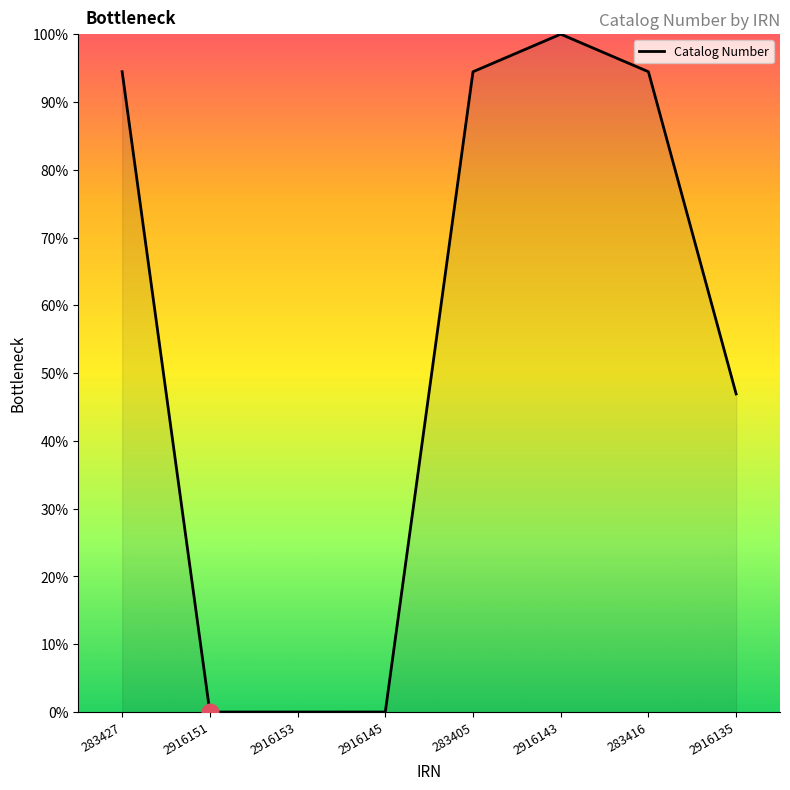

What is the average value?

53.8